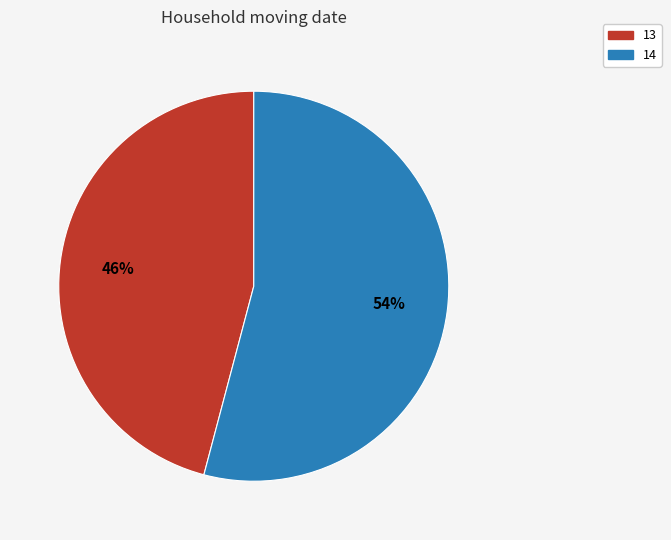

To the nearest percent, what percentage of the pie is 14?

54%